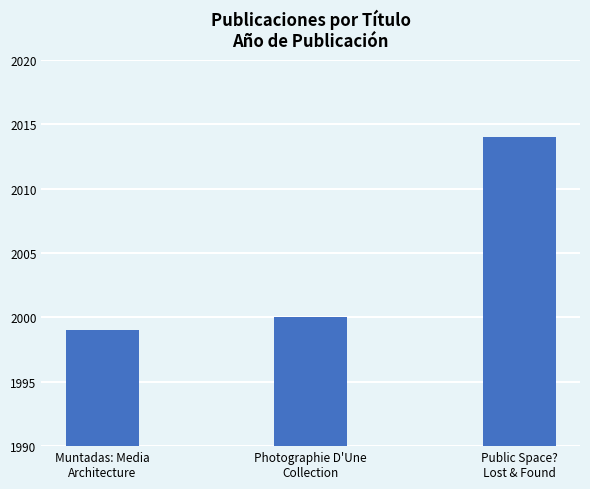

The chart shows a value of 2014 at Public Space?
Lost & Found. True or false?

True